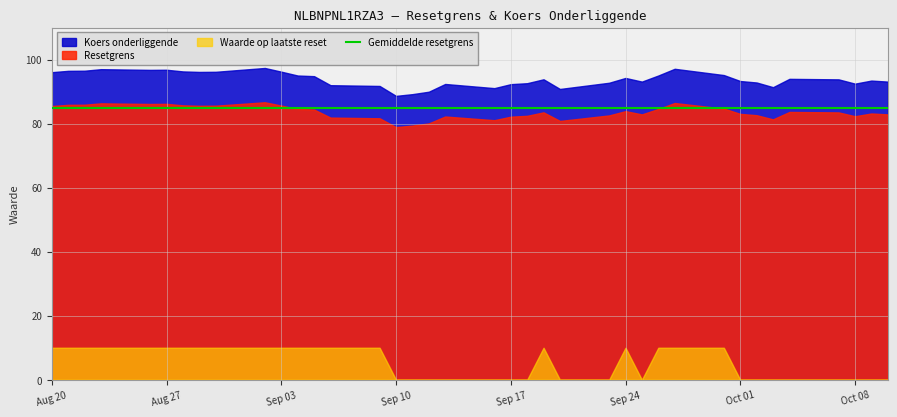

What is the difference between the Waarde op laatste reset values at Sep 10 and Aug 20?

10.0